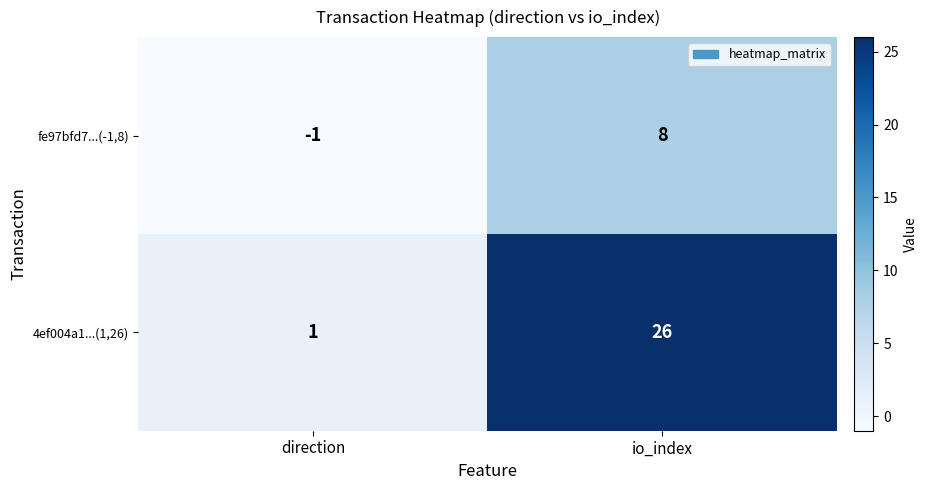

Which series has the largest range (max minus min)?

4ef004a1...(1,26)